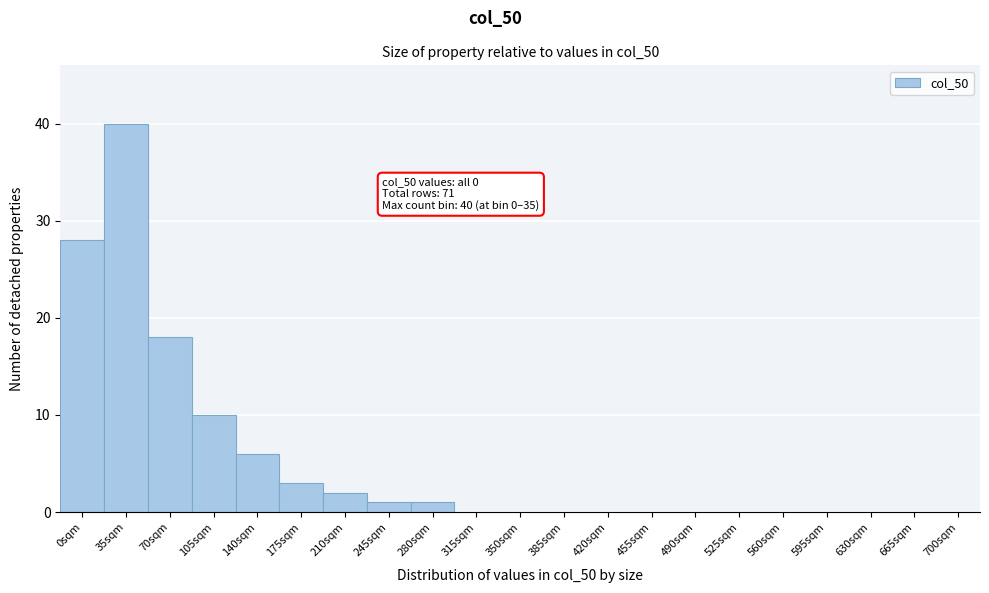

Reading left to right, what are all the values shown in this chart?

0sqm=28	35sqm=40	70sqm=18	105sqm=10	140sqm=6	175sqm=3	210sqm=2	245sqm=1	280sqm=1	315sqm=0	350sqm=0	385sqm=0	420sqm=0	455sqm=0	490sqm=0	525sqm=0	560sqm=0	595sqm=0	630sqm=0	665sqm=0	700sqm=0